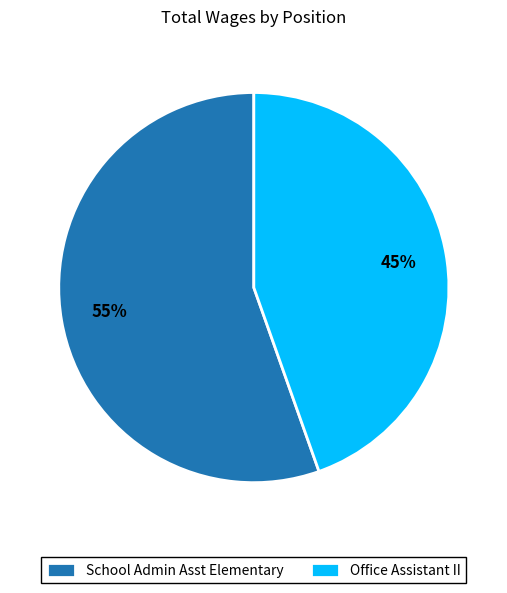

Rank the categories by value from lowest to highest.

Office Assistant II, School Admin Asst Elementary